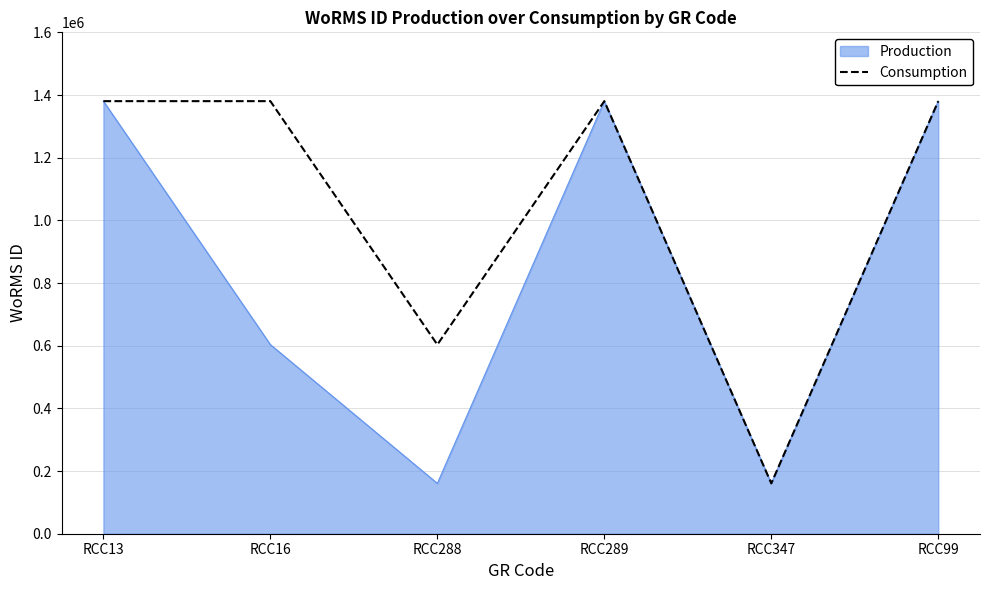

List the series in order of their overall mean, highest first.

Consumption, Production